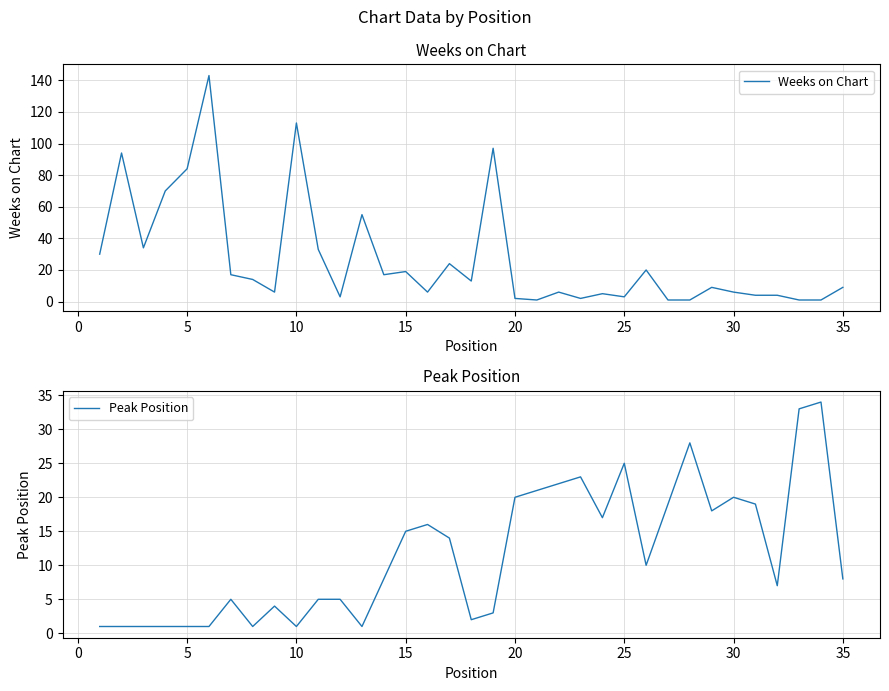

Reading left to right, extract all data points from this chart.

Weeks on Chart: 30	94	34	70	84	143	17	14	6	113	33	3	55	17	19	6	24	13	97	2	1	6	2	5	3	20	1	1	9	6	4	4	1	1	9
Peak Position: 1	1	1	1	1	1	5	1	4	1	5	5	1	8	15	16	14	2	3	20	21	22	23	17	25	10	19	28	18	20	19	7	33	34	8